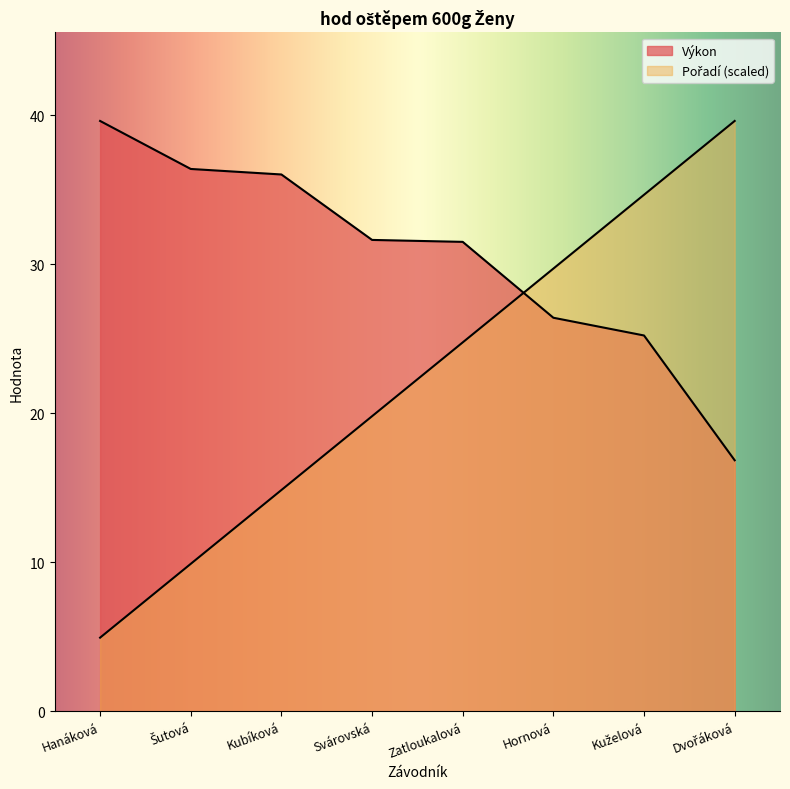

How many lines are shown in the chart?

2